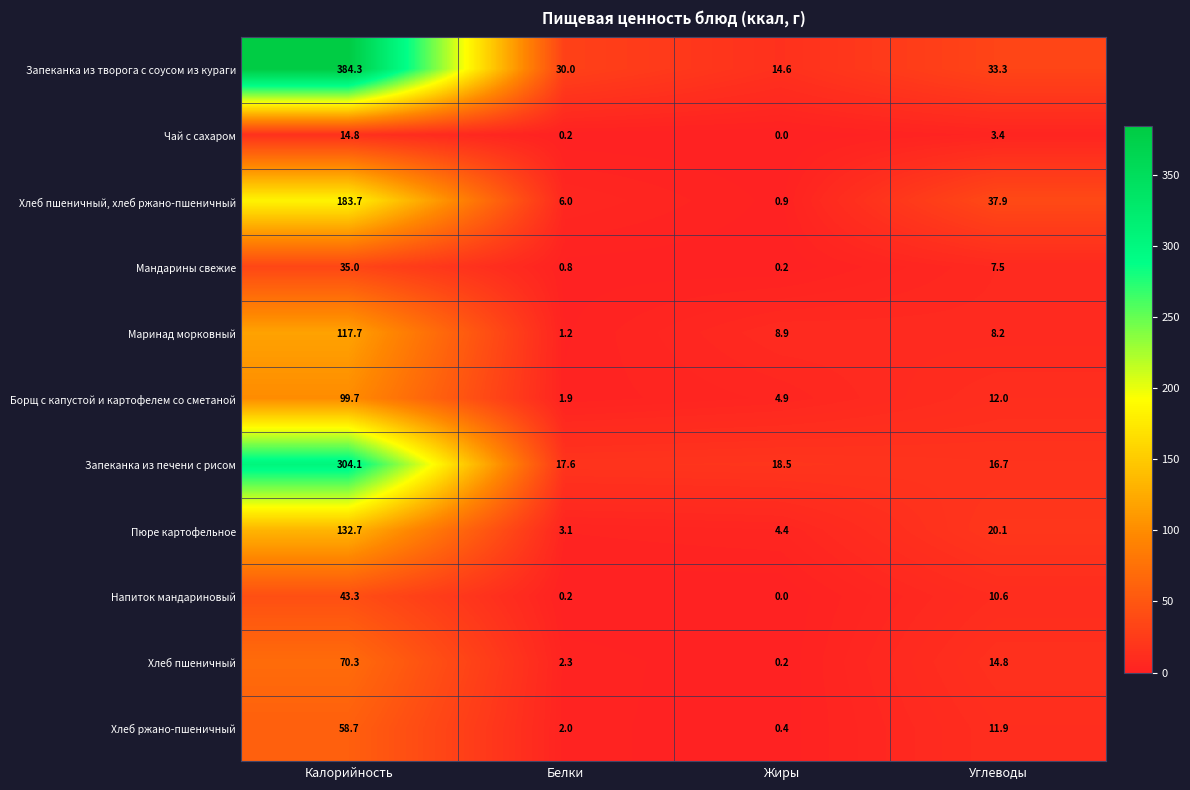

The value of Хлеб пшеничный, хлеб ржано-пшеничный at Жиры is 0.9. True or false?

True